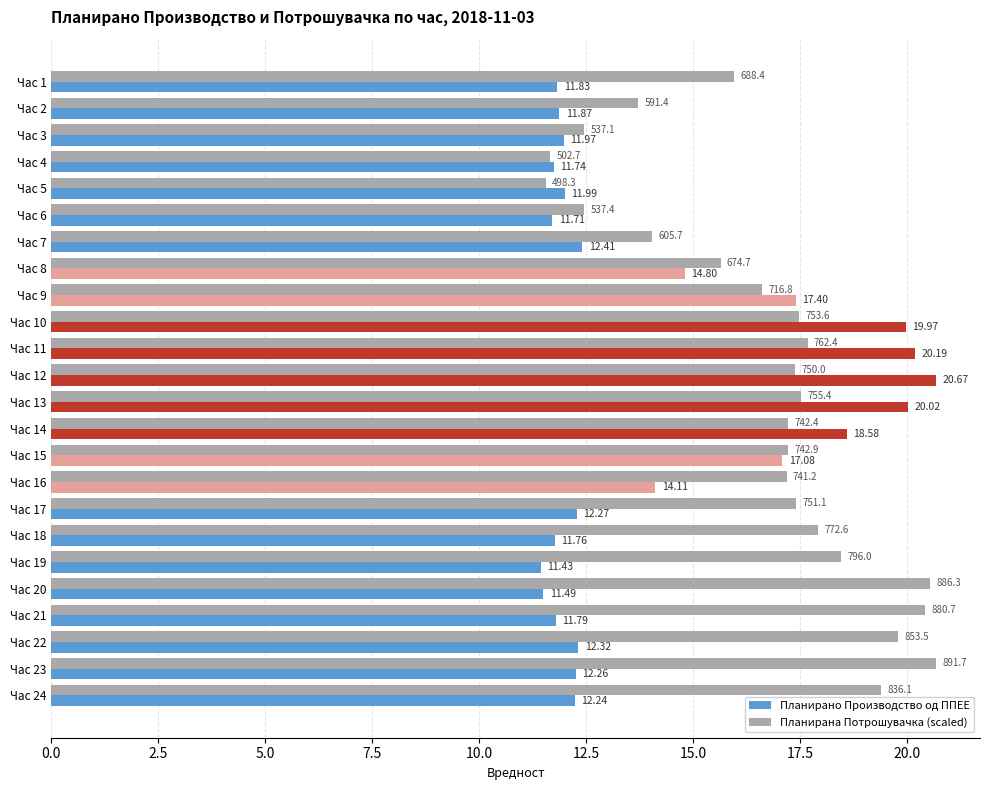

What is the difference between the second highest and minimum values in the Планирано Производство од ППЕЕ series?

8.8